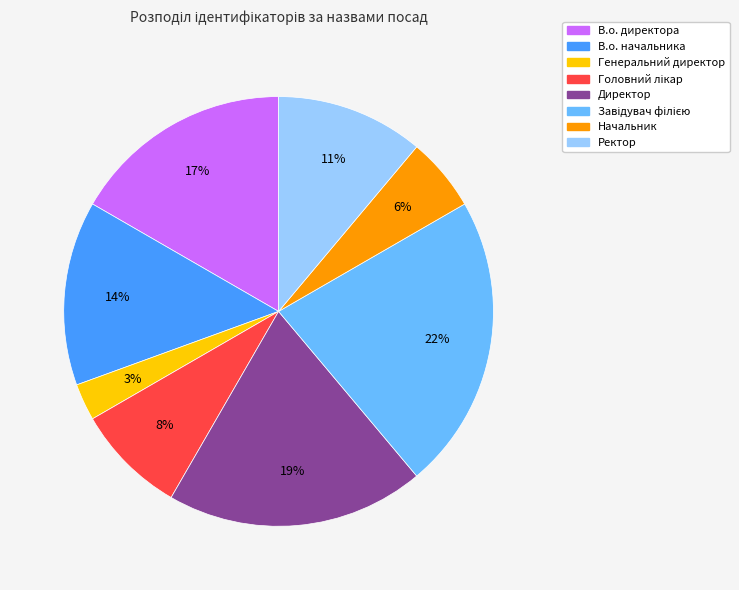

Is the sum of Директор and В.о. начальника greater than half?

No